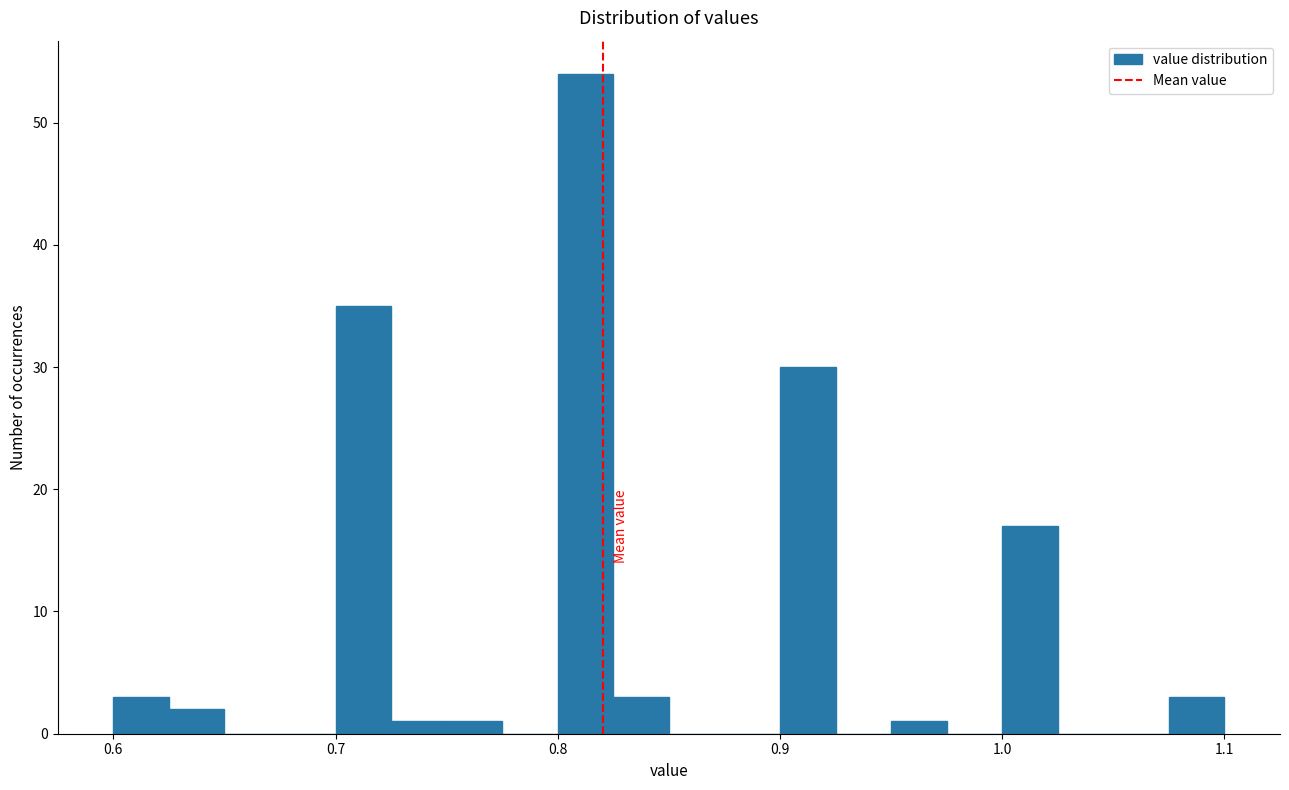

Read against the x-axis, roughly where is the centre of the tallest bar?

0.81